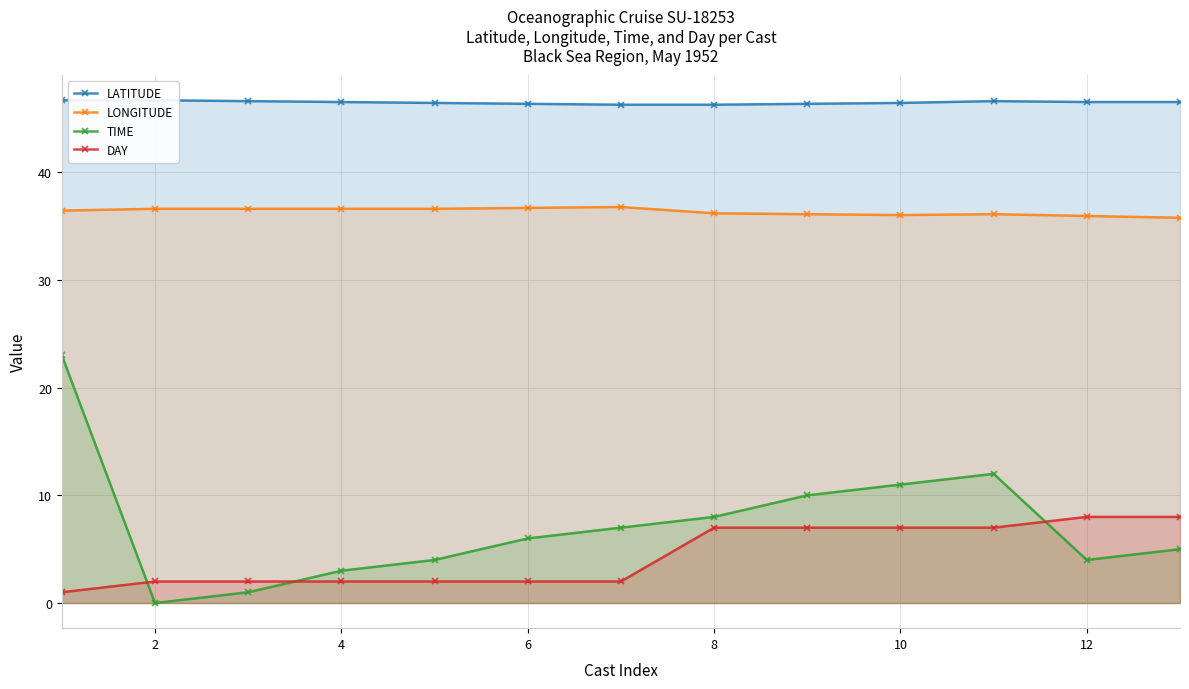

What is the difference between the maximum and minimum values in the LATITUDE series?

0.4